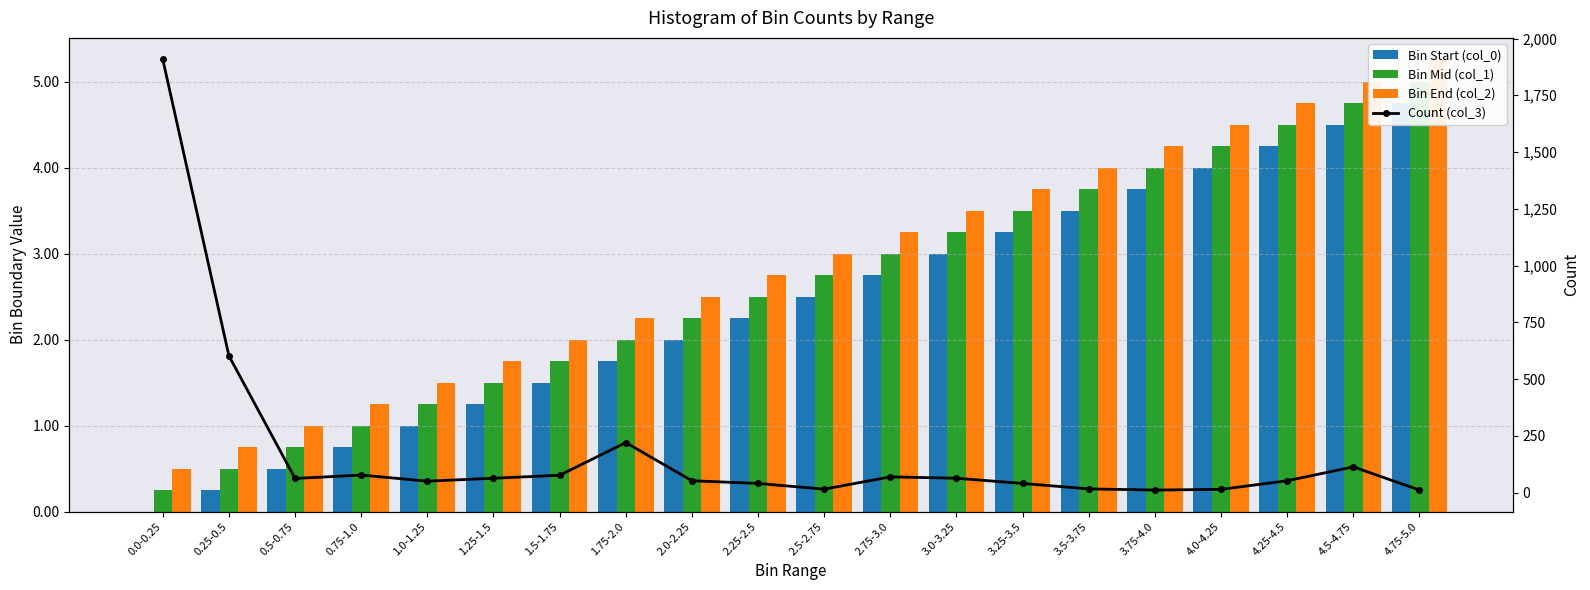

What is the difference between the highest and lowest values at 2.25-2.5?

37.8